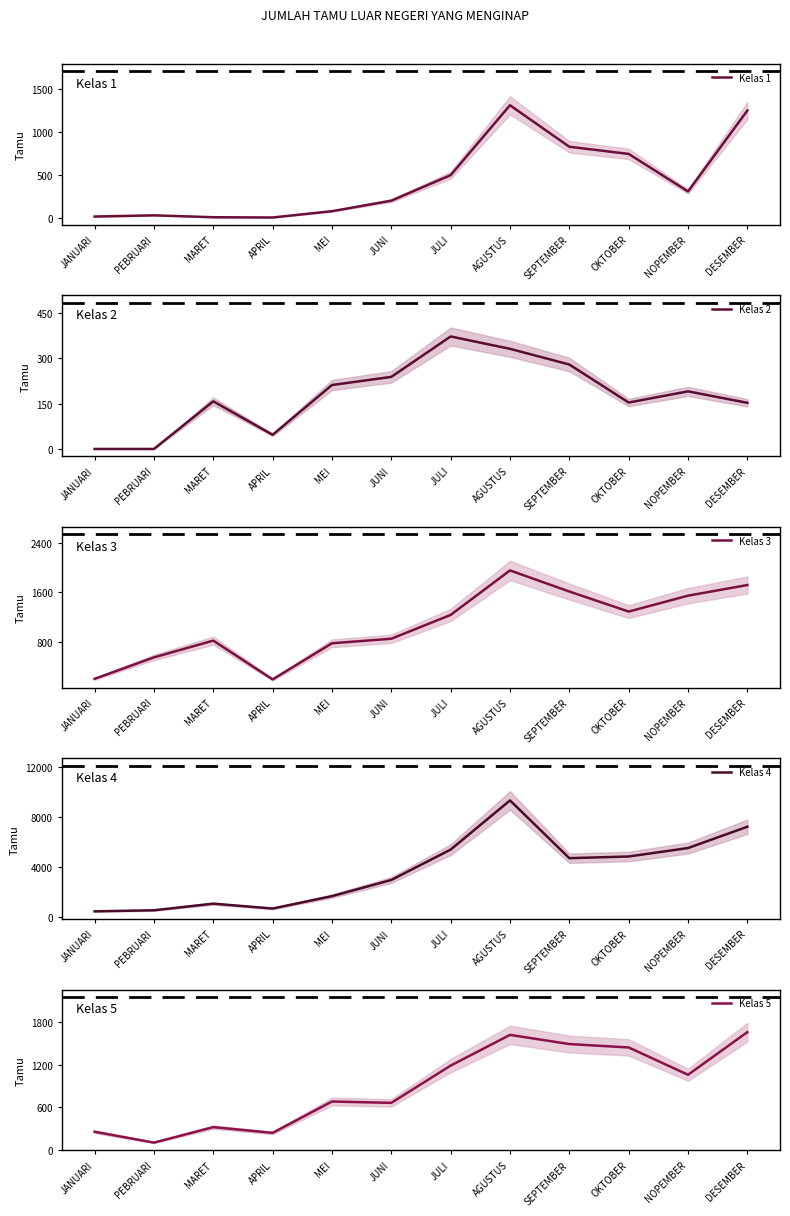

What is the average value of the Kelas 5 series?

893